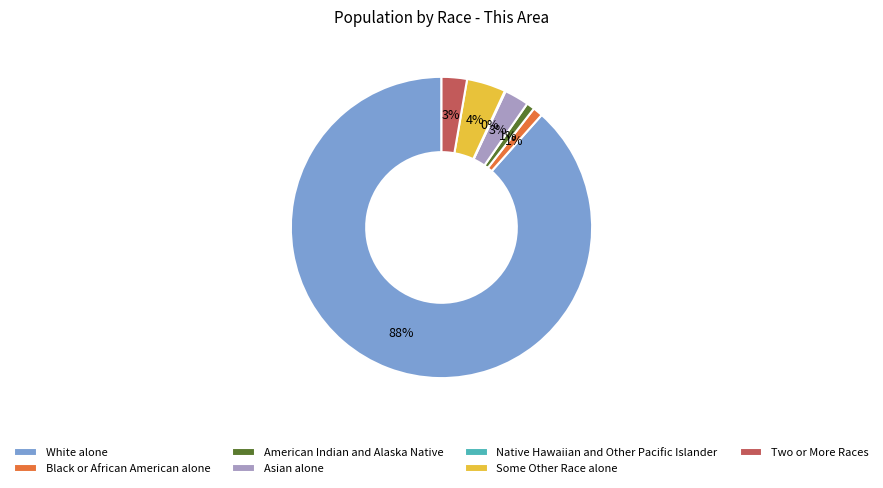

To the nearest percent, what is the combined percentage of American Indian and Alaska Native and Asian alone?

4%